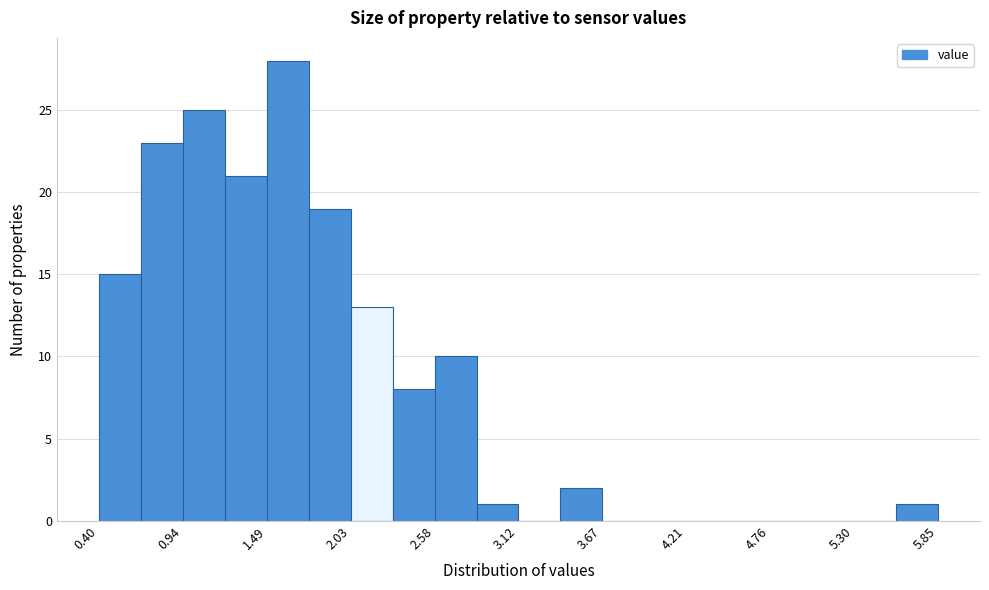

Read against the x-axis, roughly where is the centre of the tallest bar?

1.6